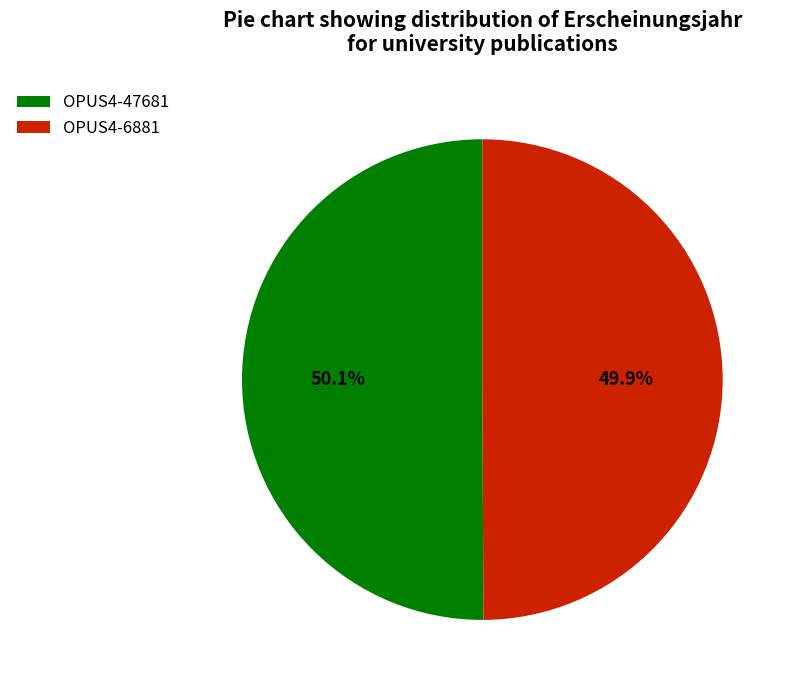

Count the number of slices in the pie.

2